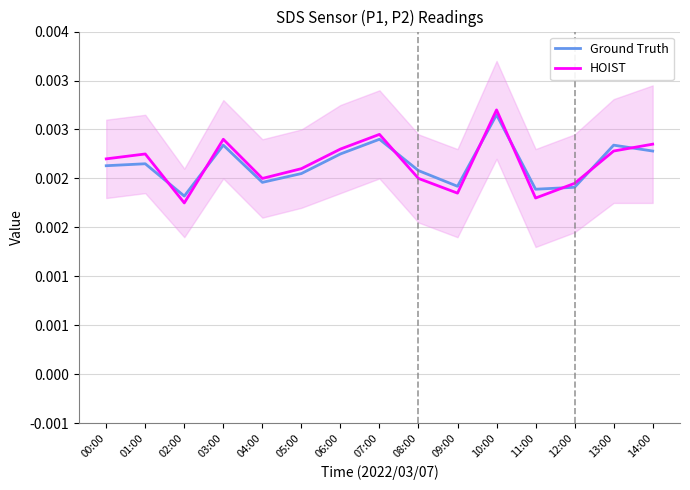

The value of Ground Truth at 14:00 is 0.0. True or false?

False